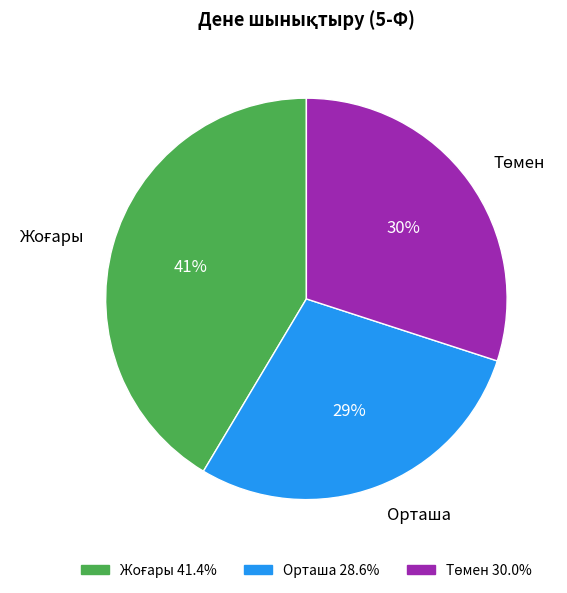

To the nearest percent, what is the average slice percentage?

33%